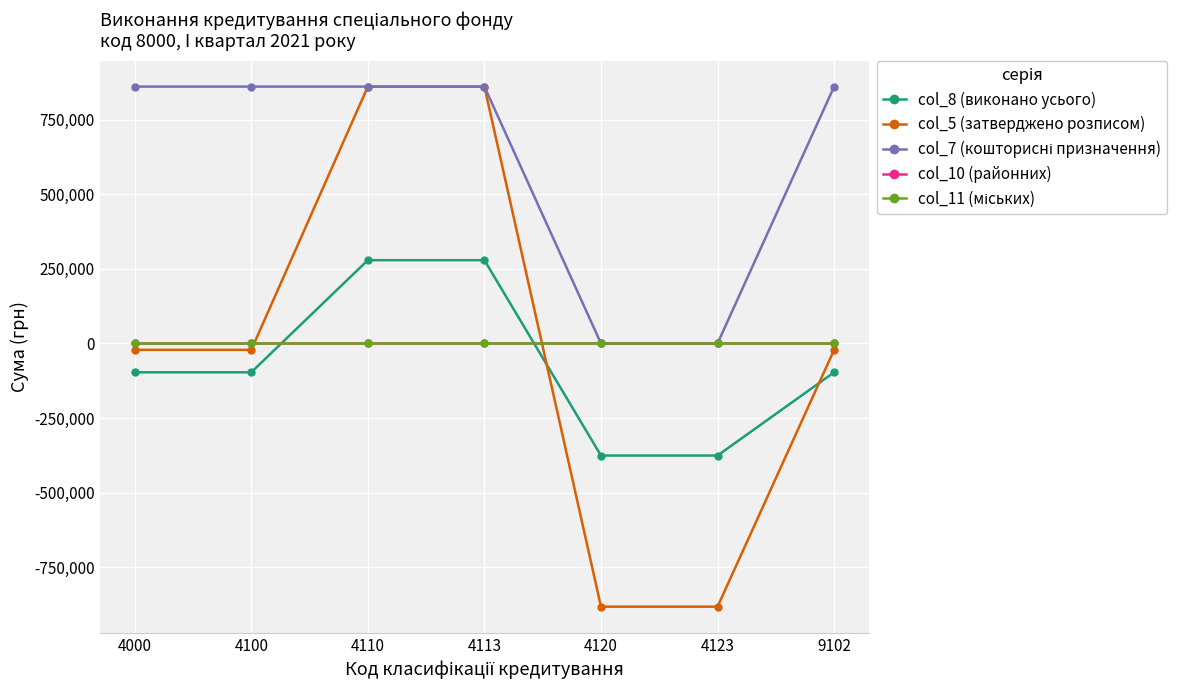

List the labels in order of col_11 (міських) value, smallest first.

4000, 4100, 4110, 4113, 4120, 4123, 9102